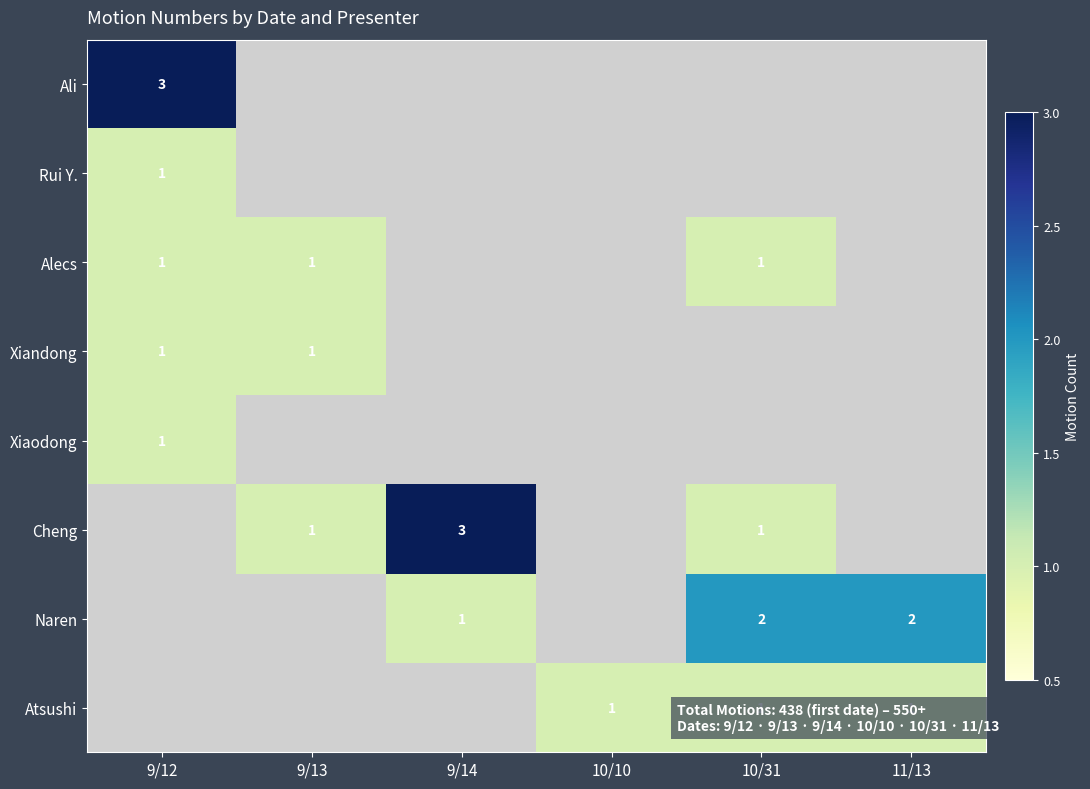

True or false: Alecs has a value of 1 at 9/13.

True